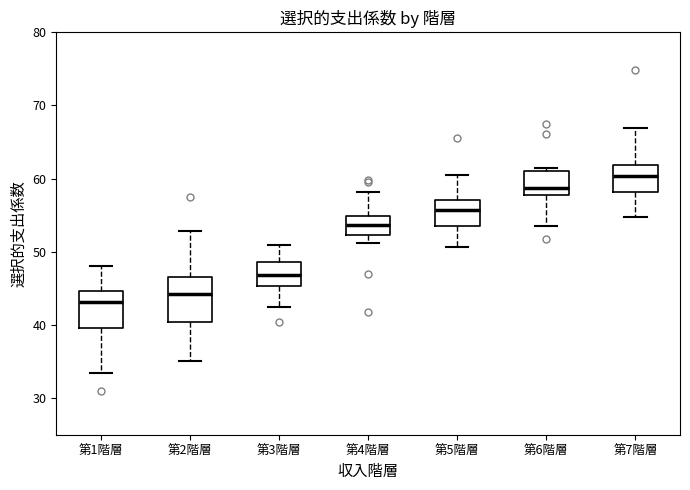

Which box is the tallest, from its lower edge to its upper edge?

第2階層